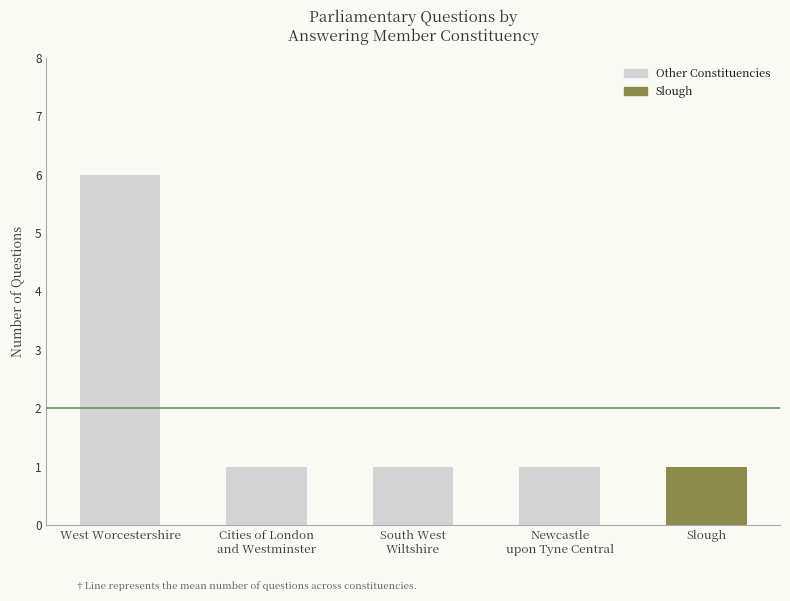

True or false: the data shows 6 at West Worcestershire.

True